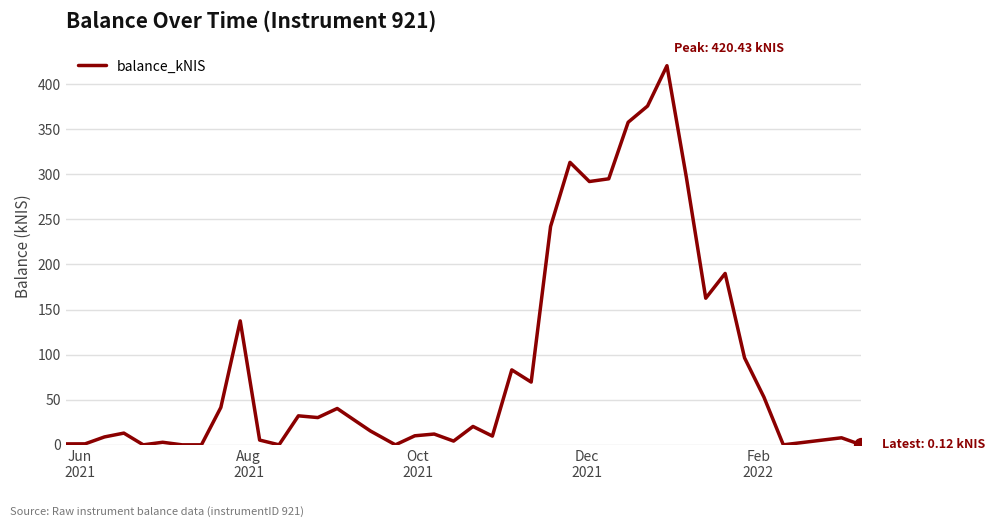

What is the maximum value shown in the chart?

420.4